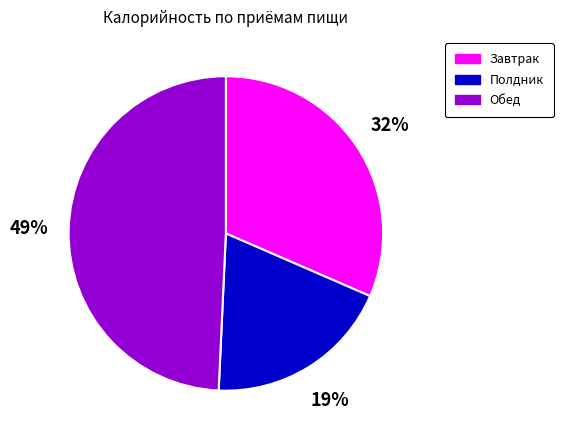

Does Обед account for over 50% of the chart?

No